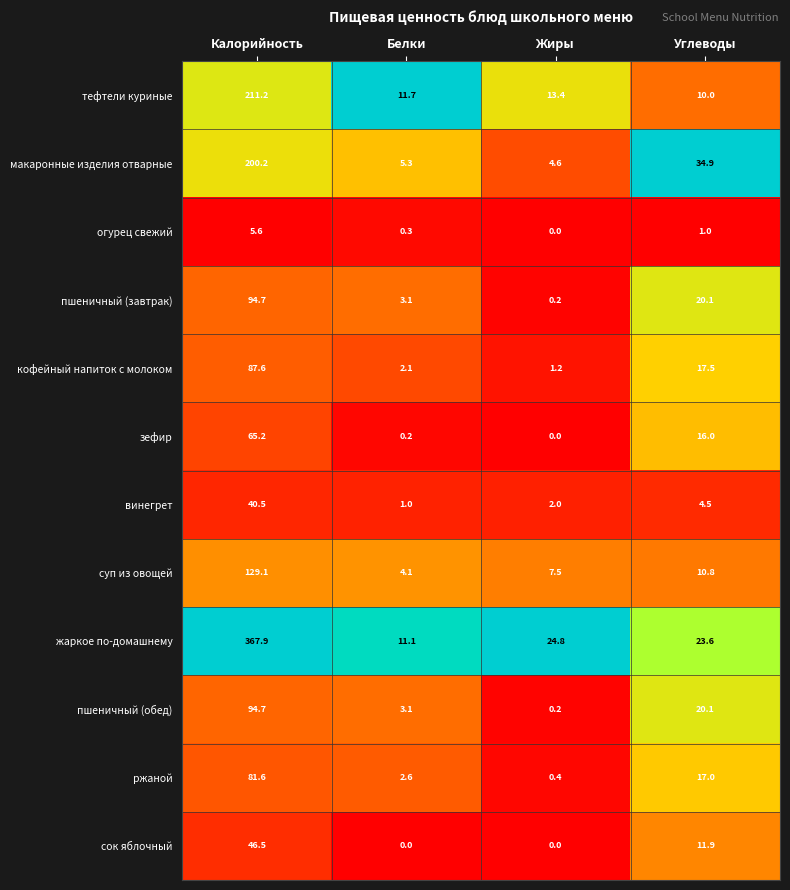

What is the difference between the пшеничный (обед) values at Калорийность and Жиры?

94.5